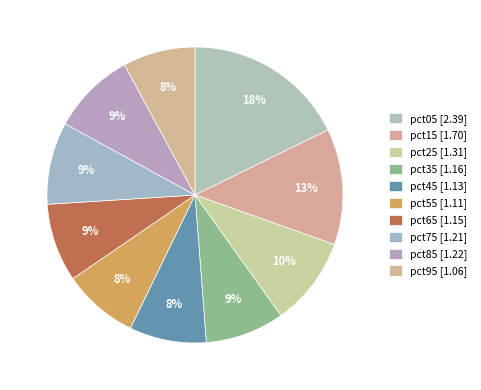

What is the change in value from pct55 to pct75?

+0.1